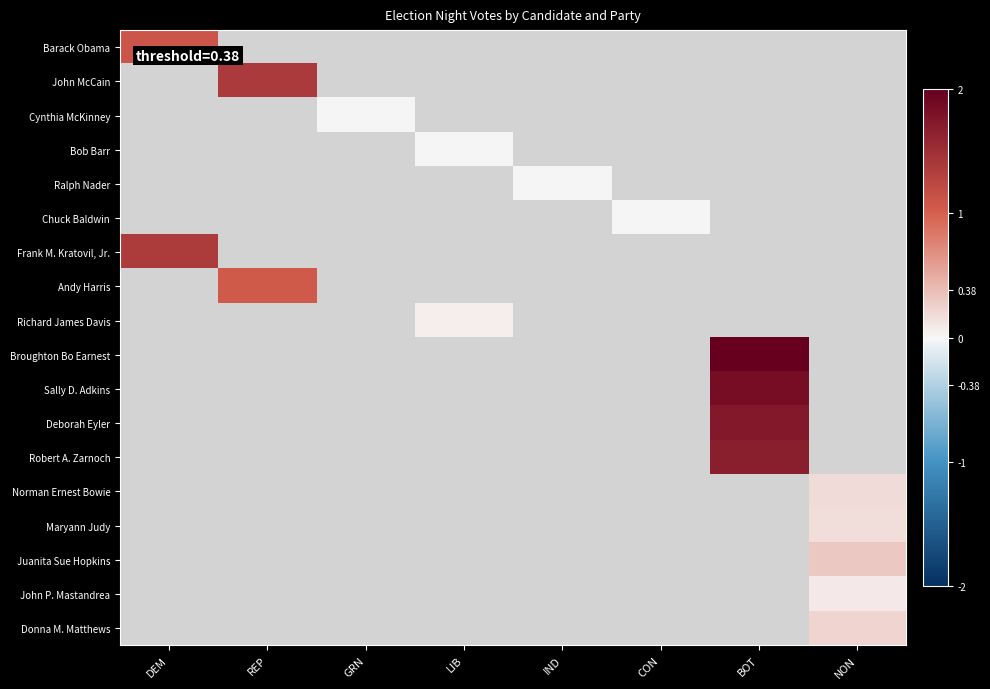

What is the approximate value of Deborah Eyler at BOT?

1.7